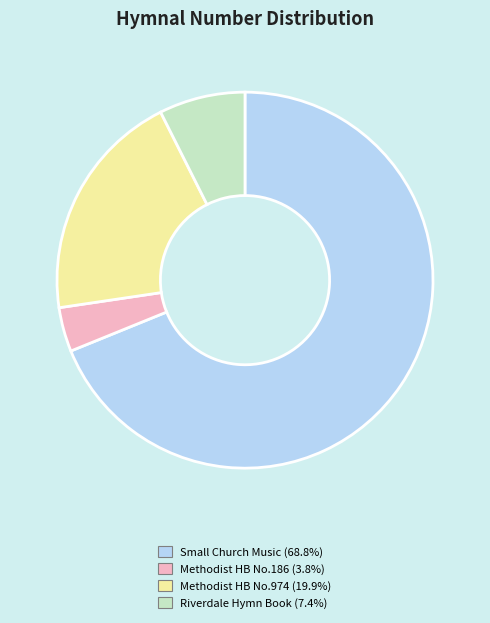

Does any single category account for the majority?

Yes